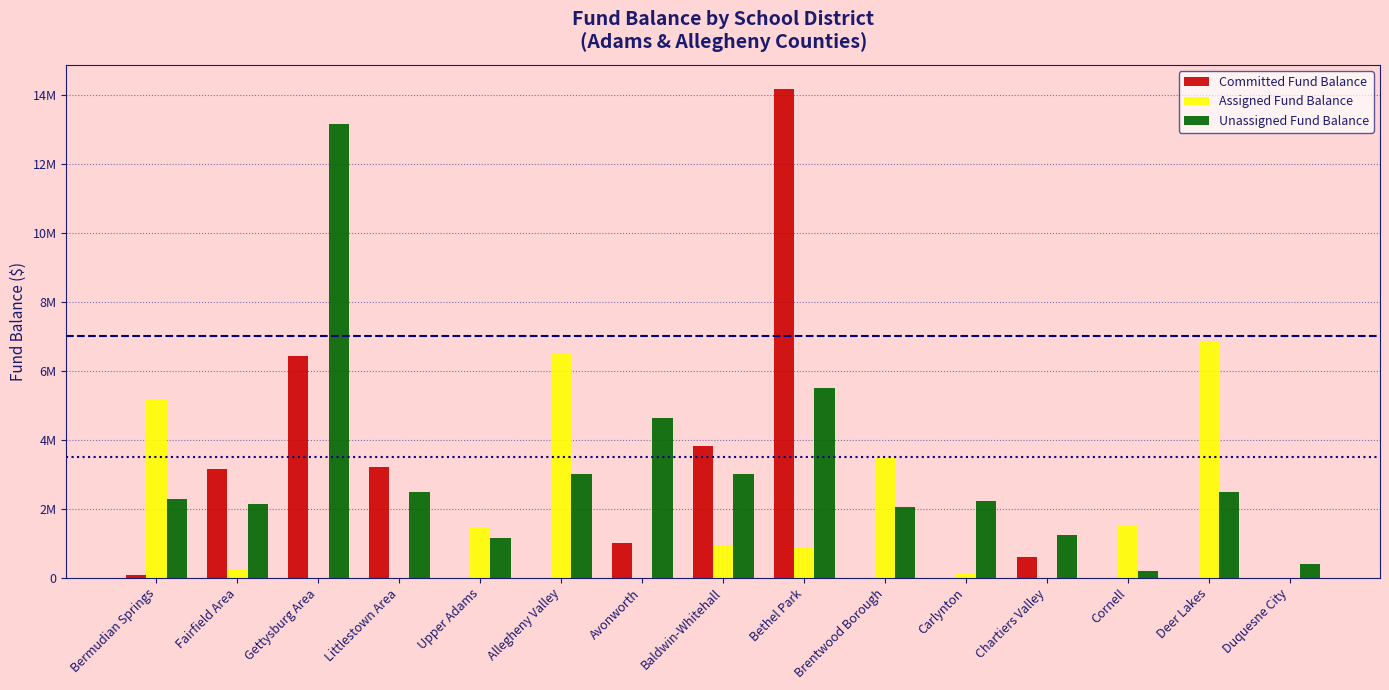

What is the label of the 3rd bar from the right?

Cornell